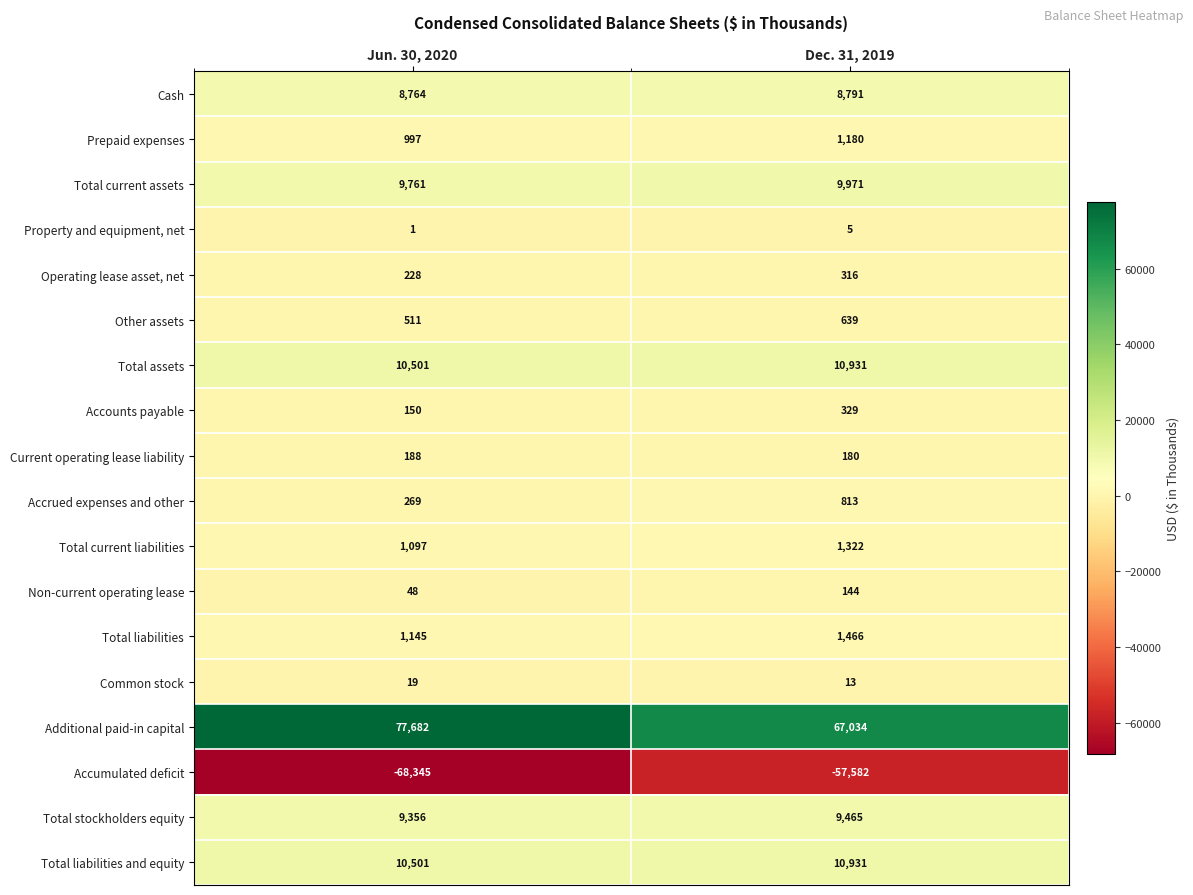

What is the average value of the Total current liabilities series?

1210